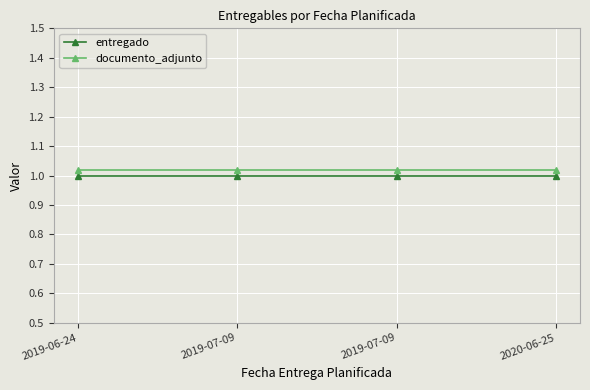

What is the sum of the entregado values at 2019-07-09 and 2020-06-25?

2.0